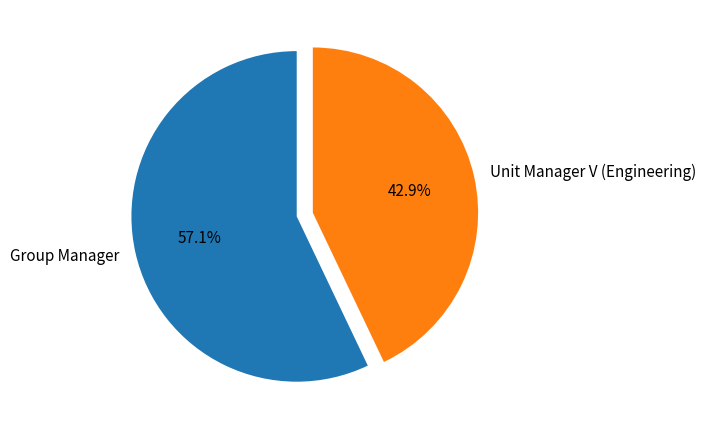

To the nearest percent, what percentage of the pie is Unit Manager V (Engineering)?

43%